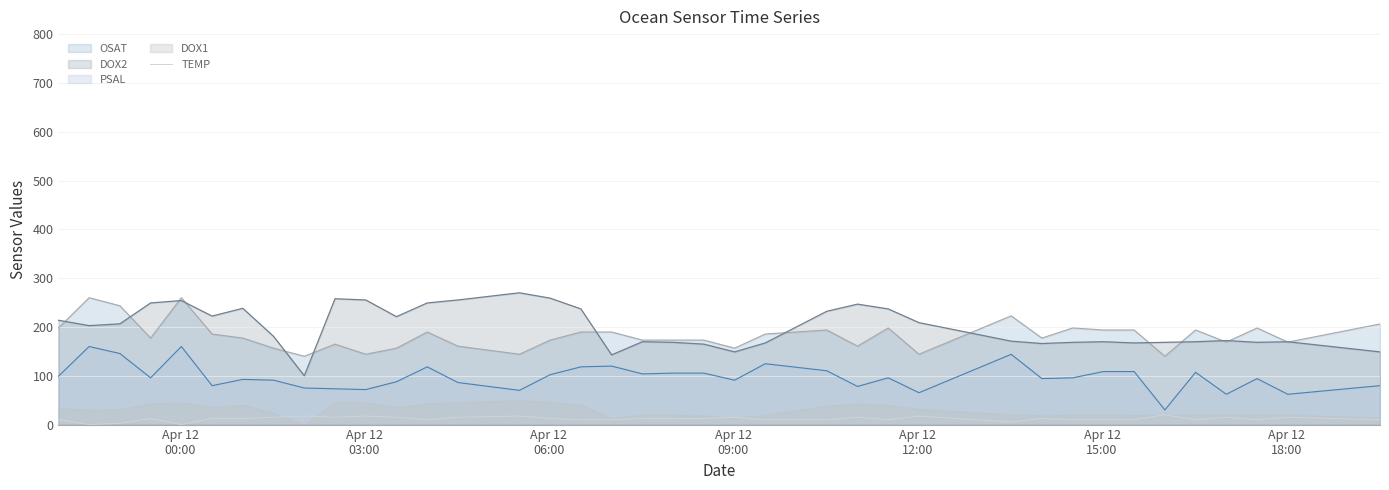

How many points are lower than both their immediate neighbors (excluding endpoints)?

8